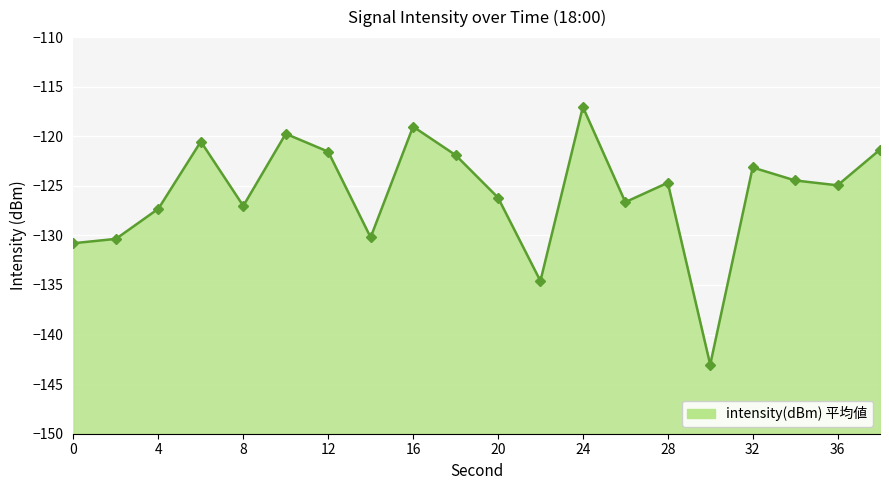

The value at 14 is -192.4. True or false?

False